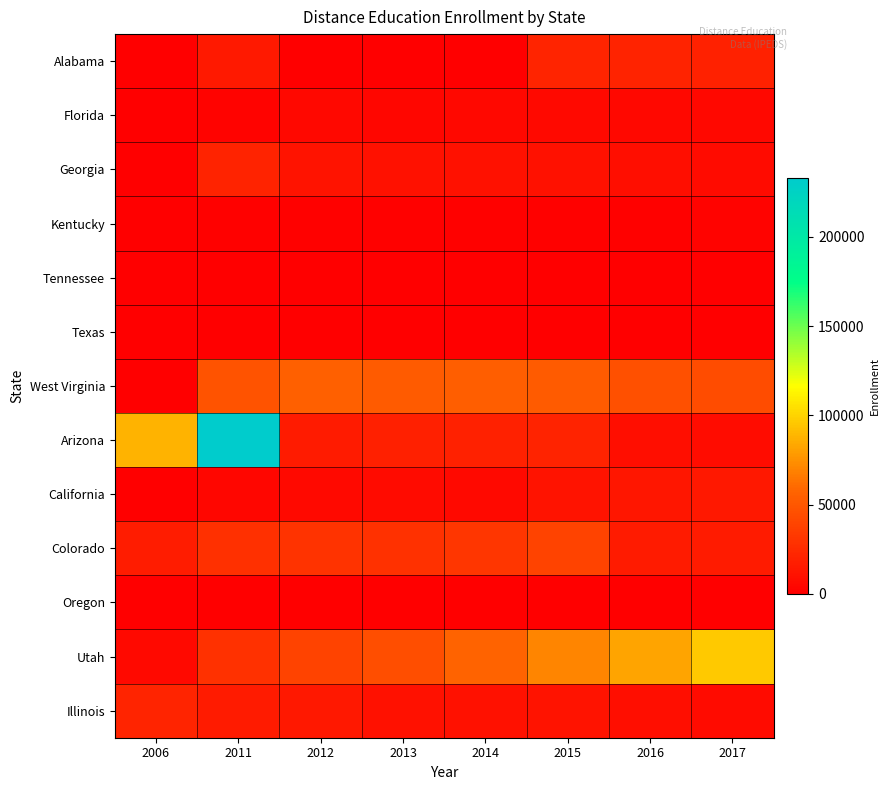

How many distinct data groups are displayed?

13